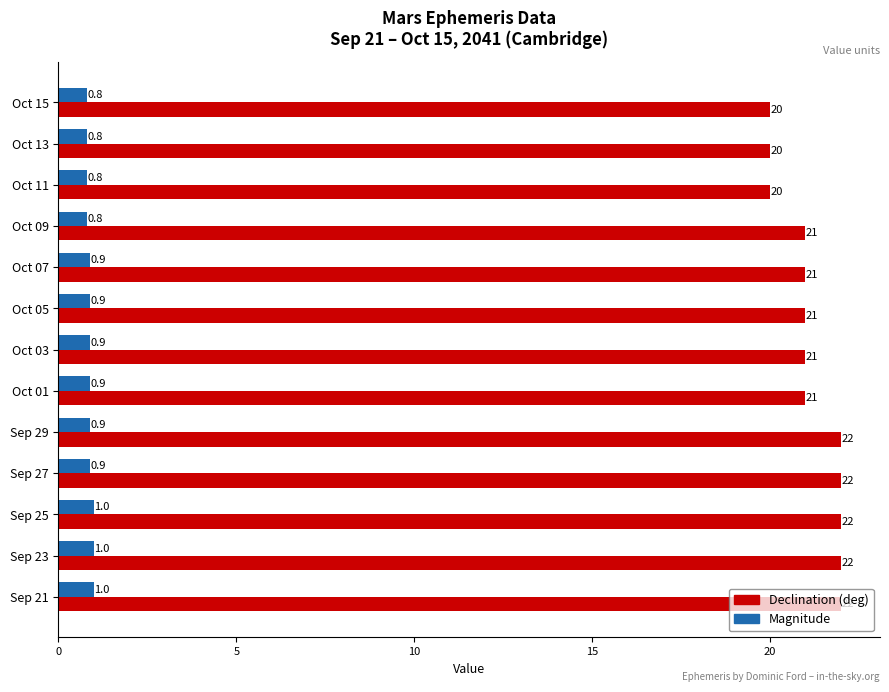

How many values in the Declination (deg) series are below 21?

3